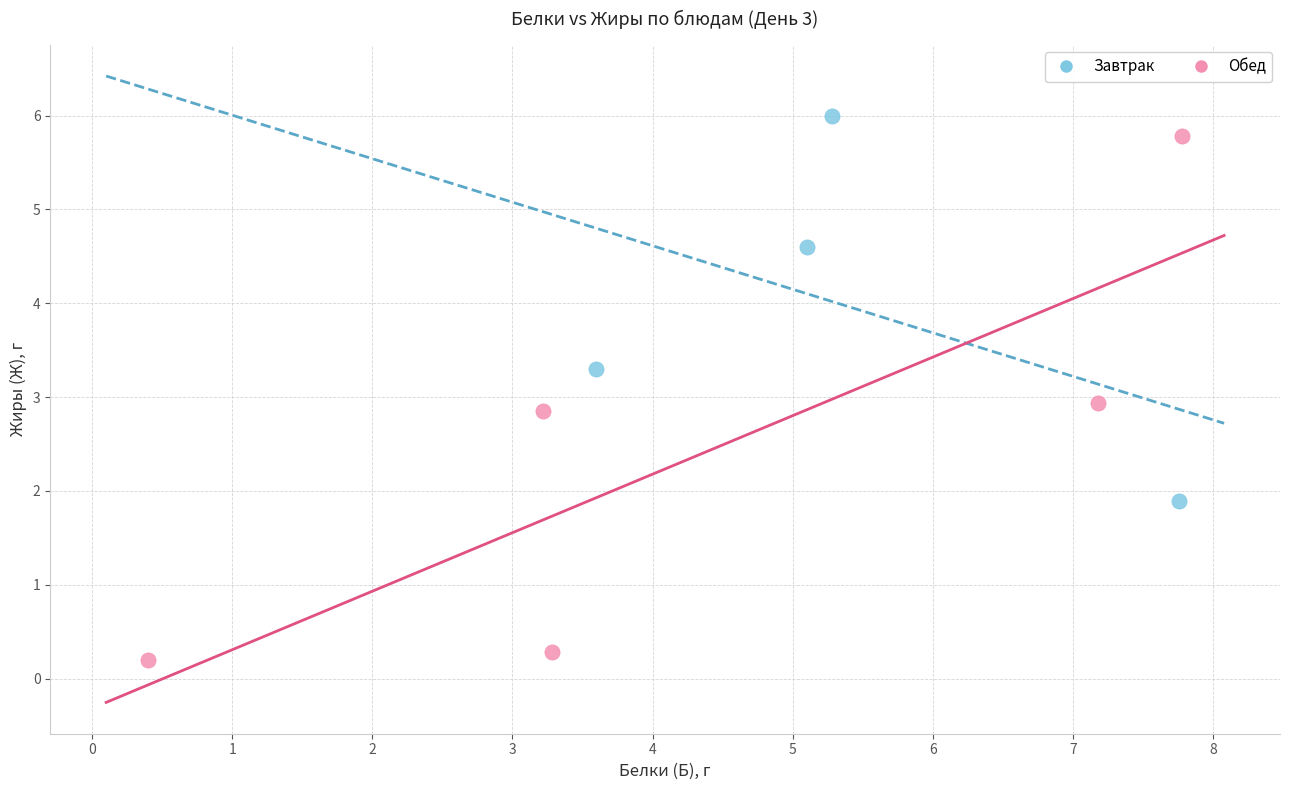

Which series contains the lowest Y value?

Обед